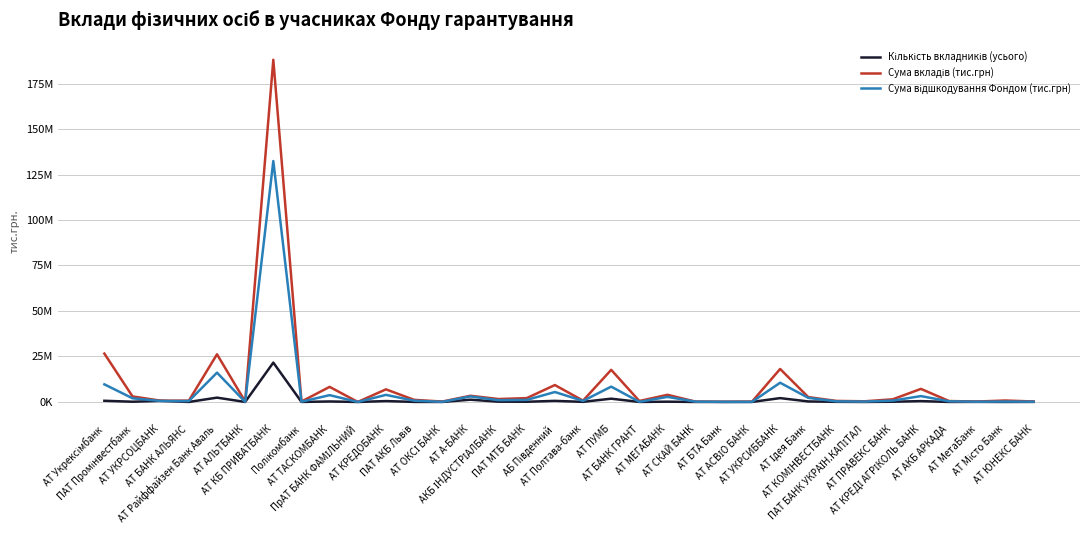

Is the value of Сума відшкодування Фондом (тис.грн) at ПАТ МТБ БАНК greater than the value of Сума вкладів (тис.грн) at ПАТ БАНК УКРАЇН.КАПІТАЛ?

Yes